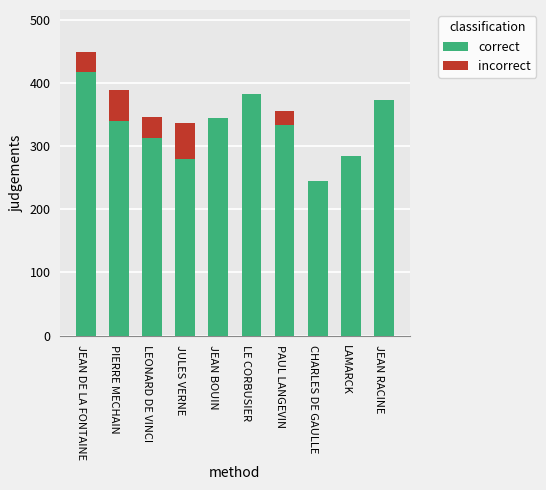

Reading left to right, list the values for the correct series.

JEAN DE LA FONTAINE=417	PIERRE MECHAIN=339	LEONARD DE VINCI=312	JULES VERNE=279	JEAN BOUIN=344	LE CORBUSIER=382	PAUL LANGEVIN=333	CHARLES DE GAULLE=245	LAMARCK=284	JEAN RACINE=373